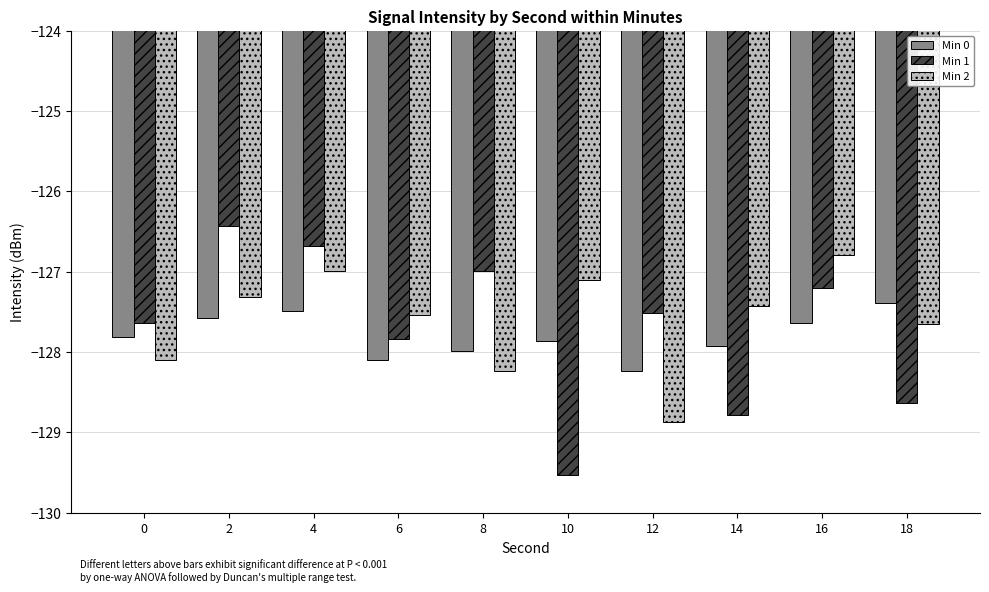

How many bars are there in total?

30